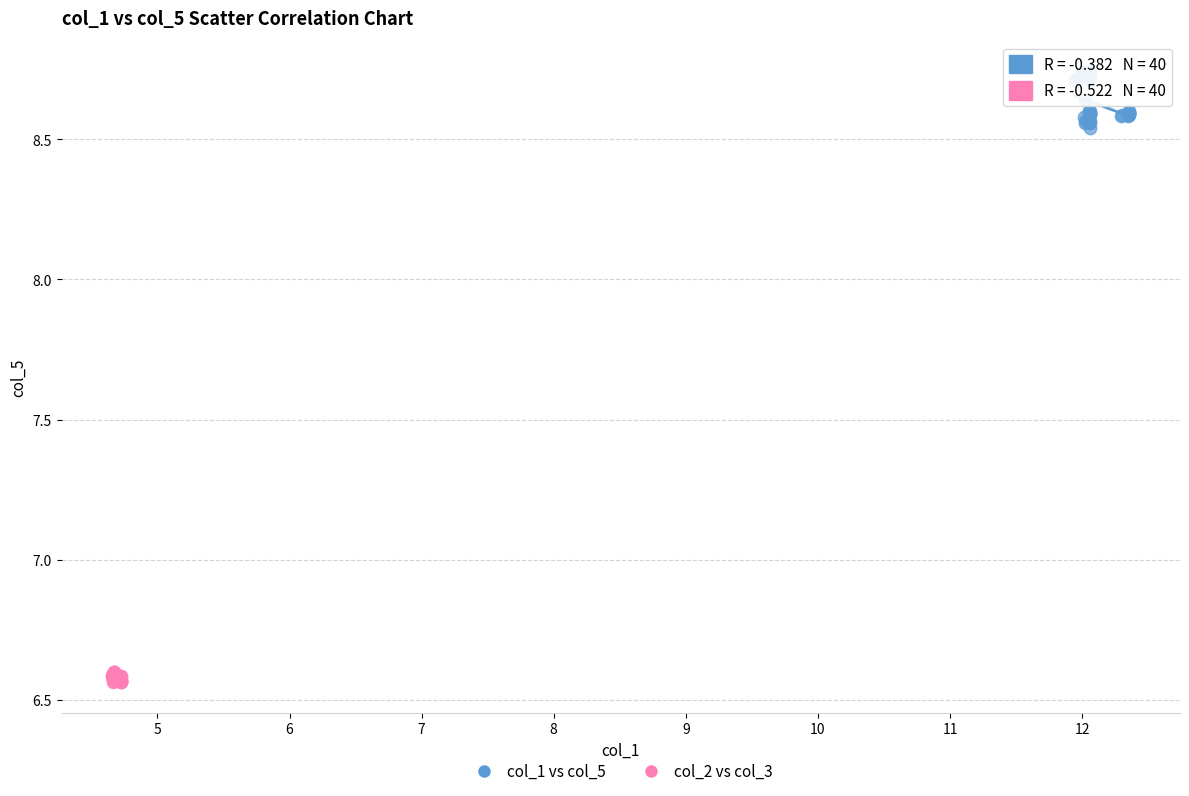

Which series contains the highest Y value?

col_1 vs col_5